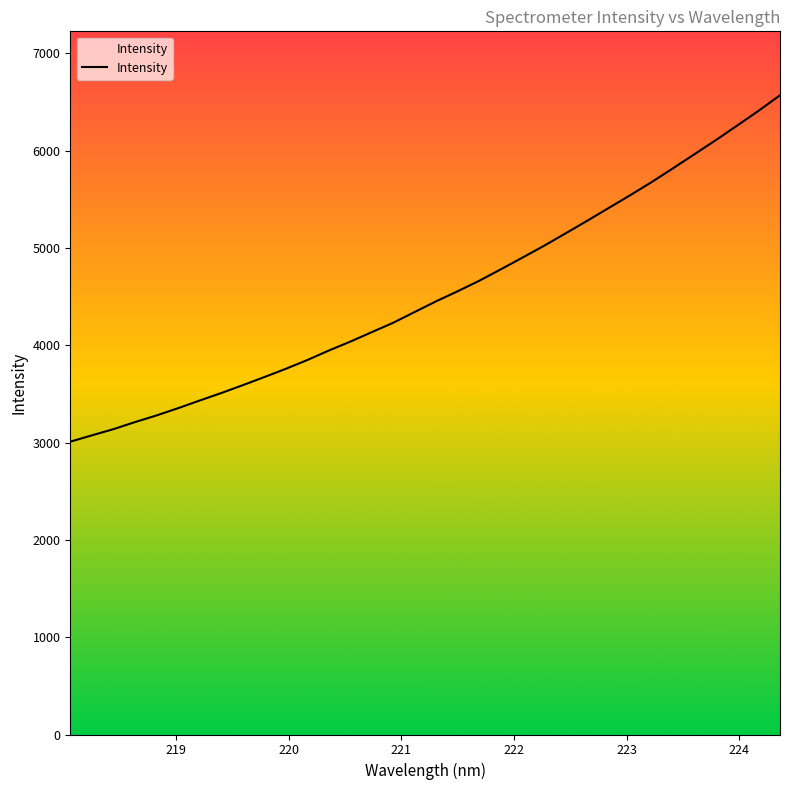

Is this an area chart (filled region under the line)?

No